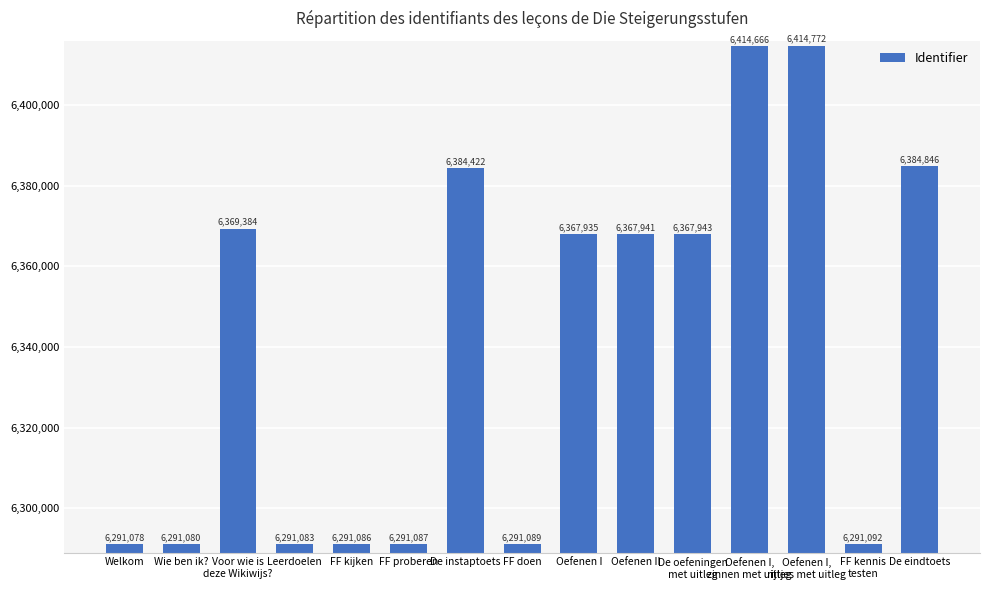

At which category does the chart reach its peak across all series?

Oefenen I,
rijtjes met uitleg